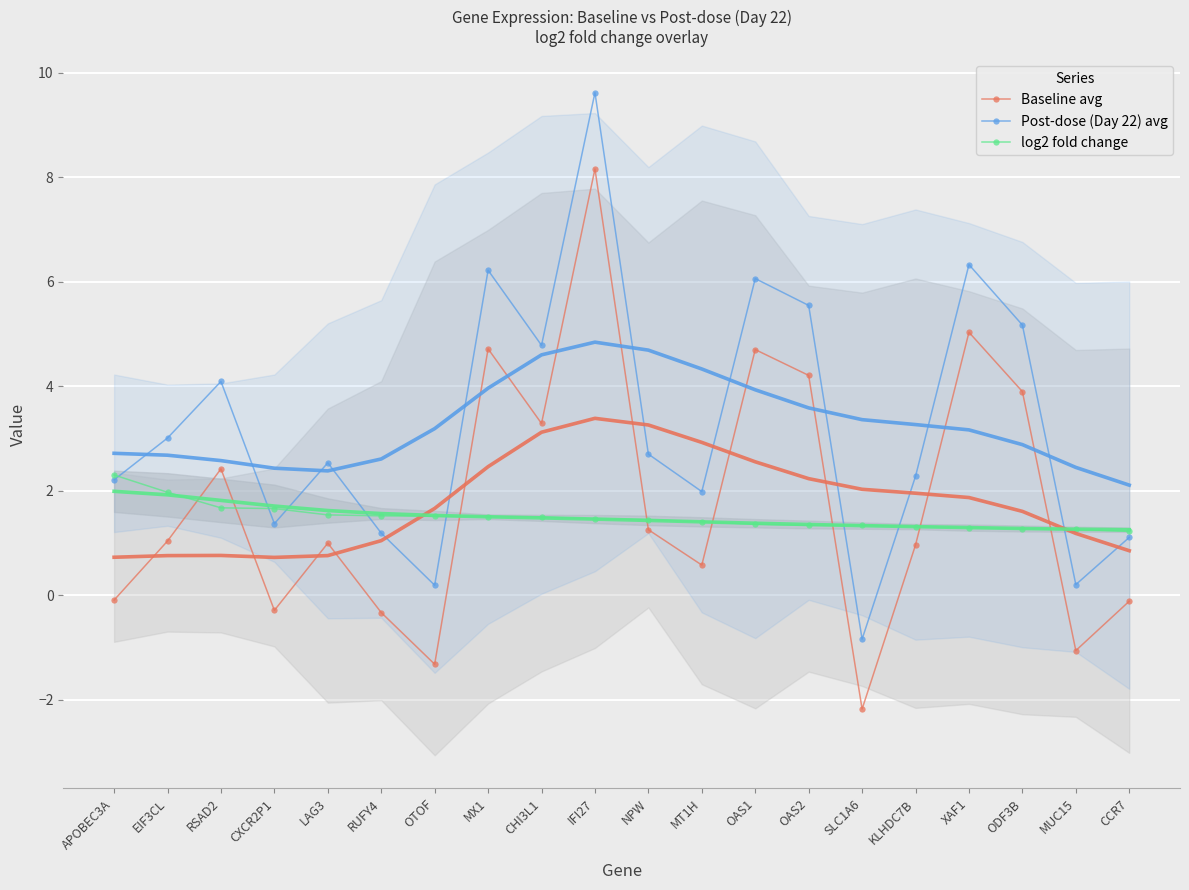

True or false: Baseline avg and Post-dose (Day 22) avg cross at least once.

False